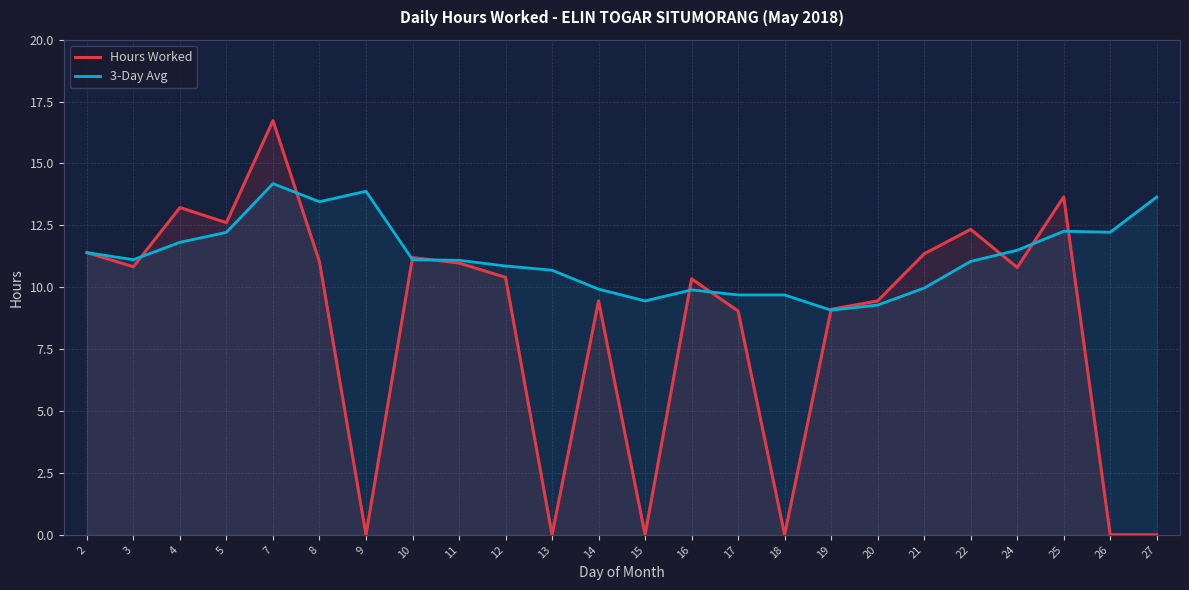

How many times do Hours Worked and 3-Day Avg cross each other?

10